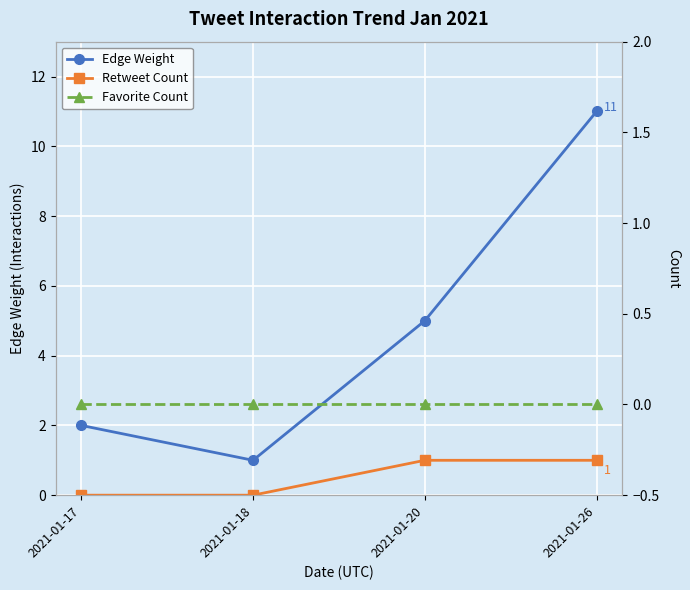

What is the difference between the highest and lowest values at 2021-01-17?

2